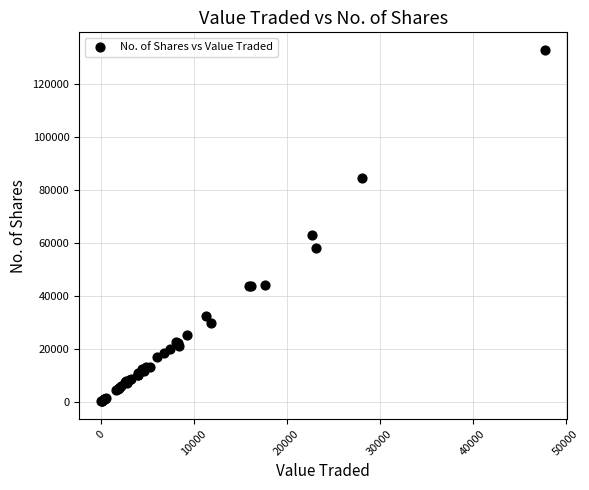

What Y value in the scatter plot is closest to 66498?

63126